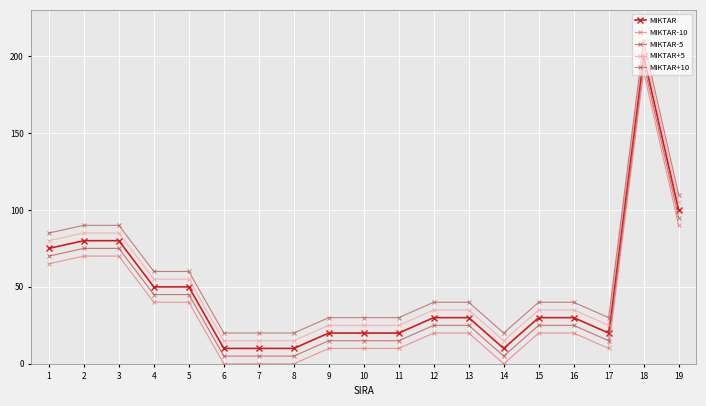

Where is the first local maximum for MIKTAR-5?

18